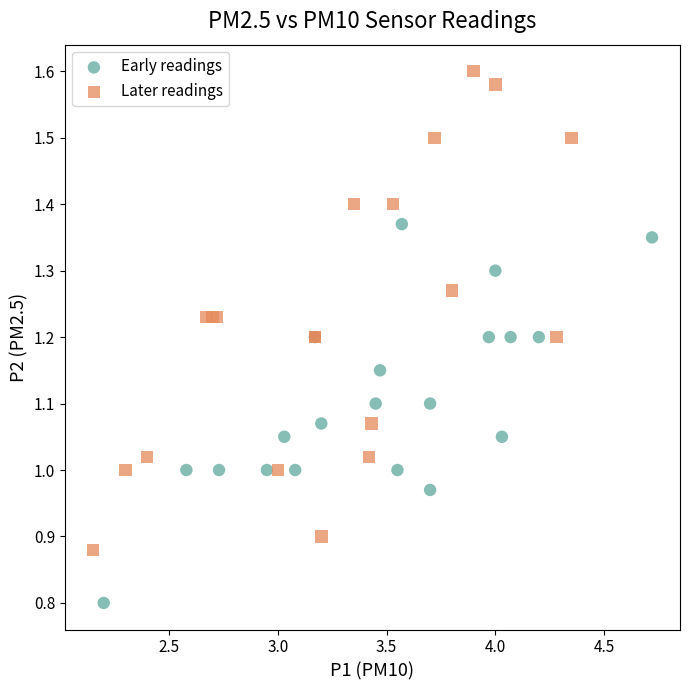

What are all the series names shown in the legend?

Early readings, Later readings